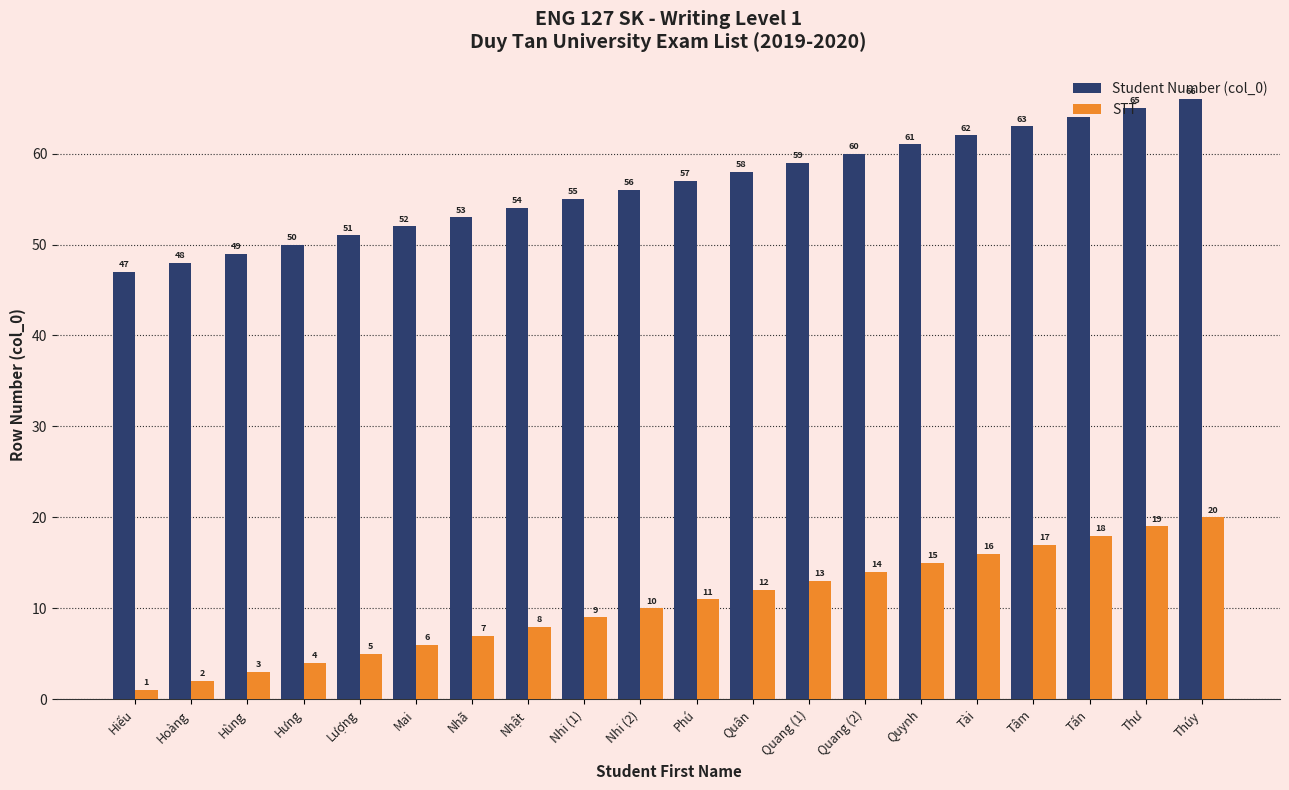

How many series are shown in this chart?

2